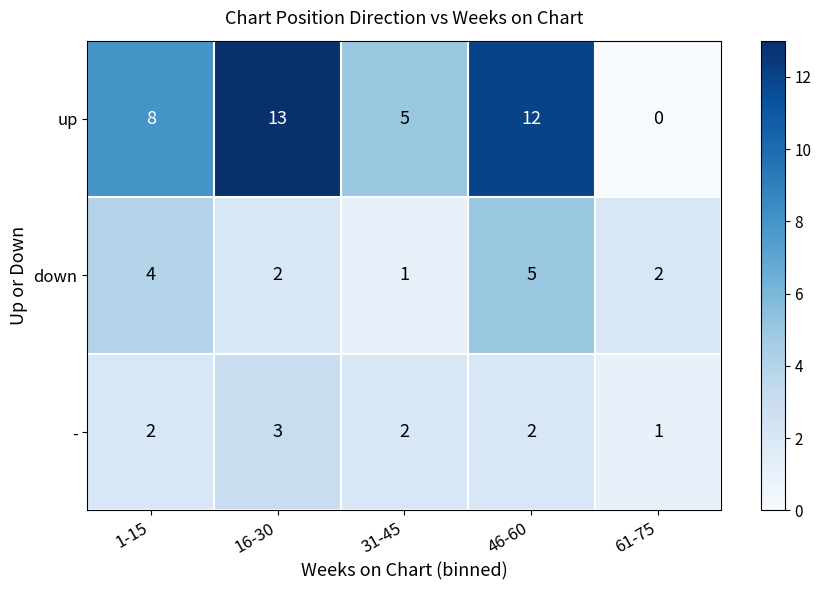

At how many categories does at least one series exceed 11?

2